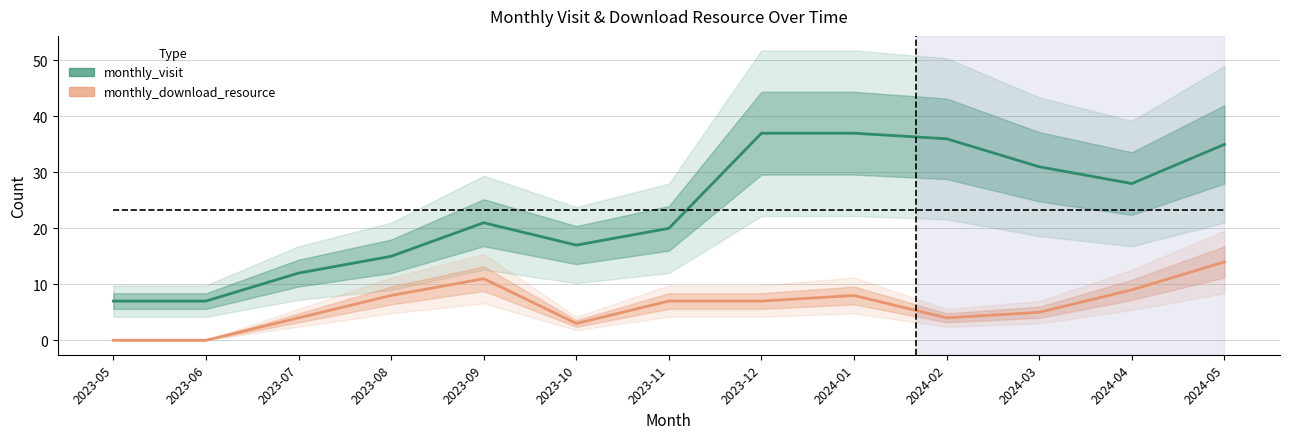

Rank the series by their average value, from highest to lowest.

monthly_visit, monthly_download_resource